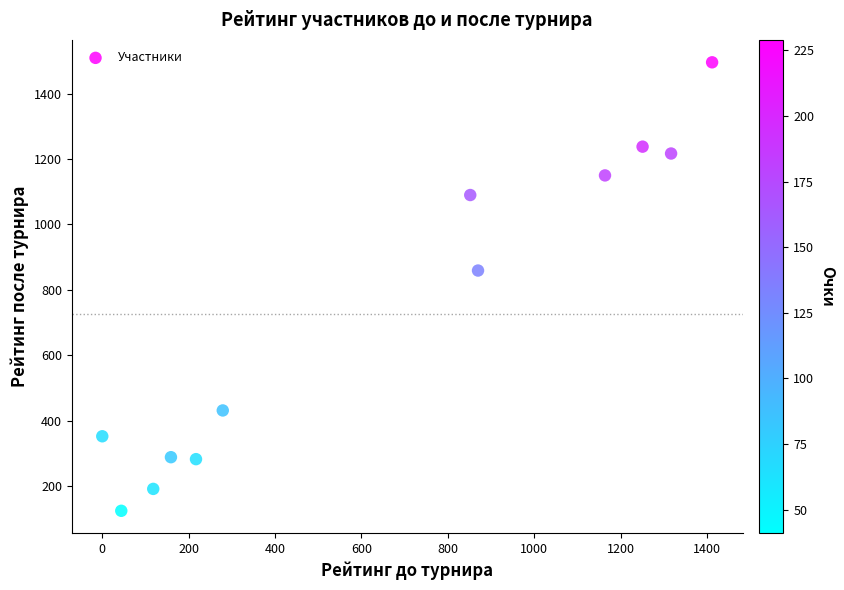

What Y value in the scatter plot is closest to 810?

859